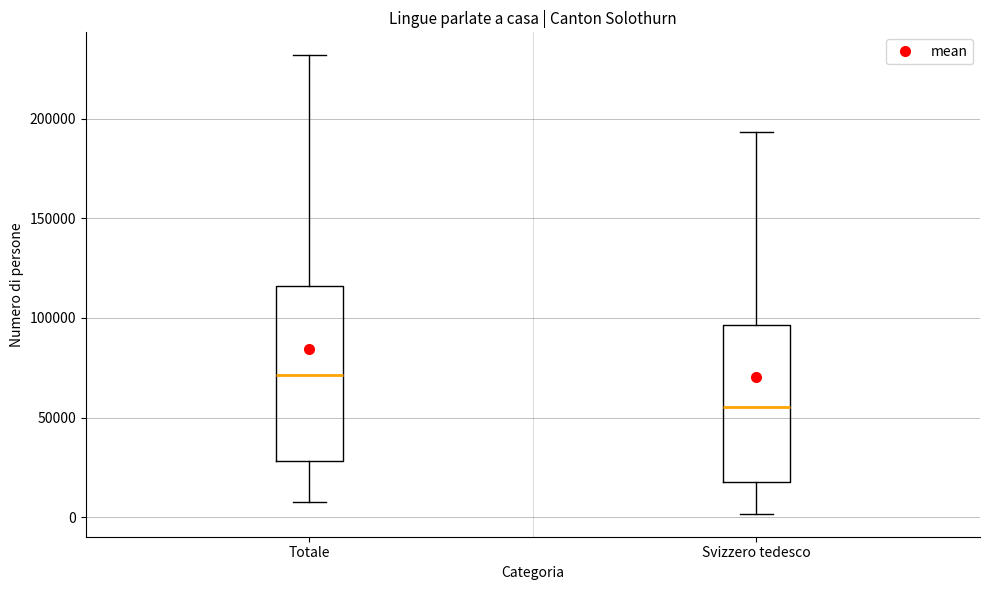

Which box has the highest median line?

Totale